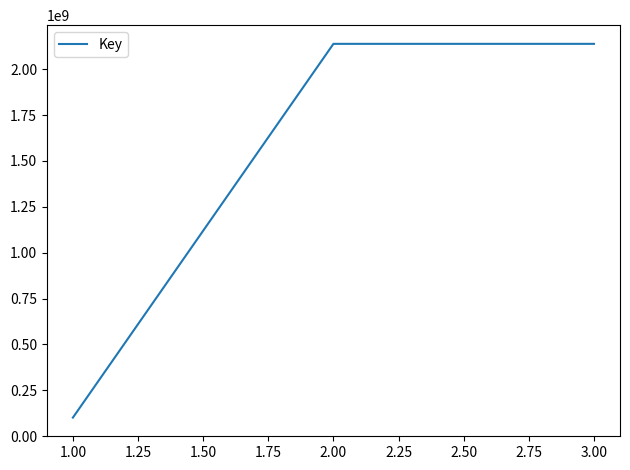

Which has a higher value, 2.00 or 1.00?

2.00